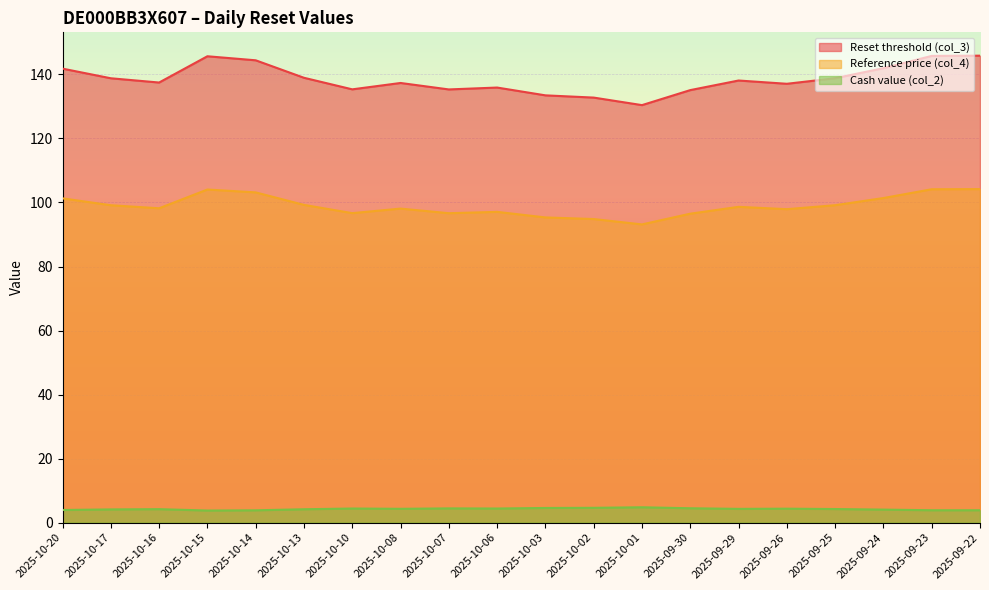

Read the Cash value (col_2) value at 2025-10-15.

3.8